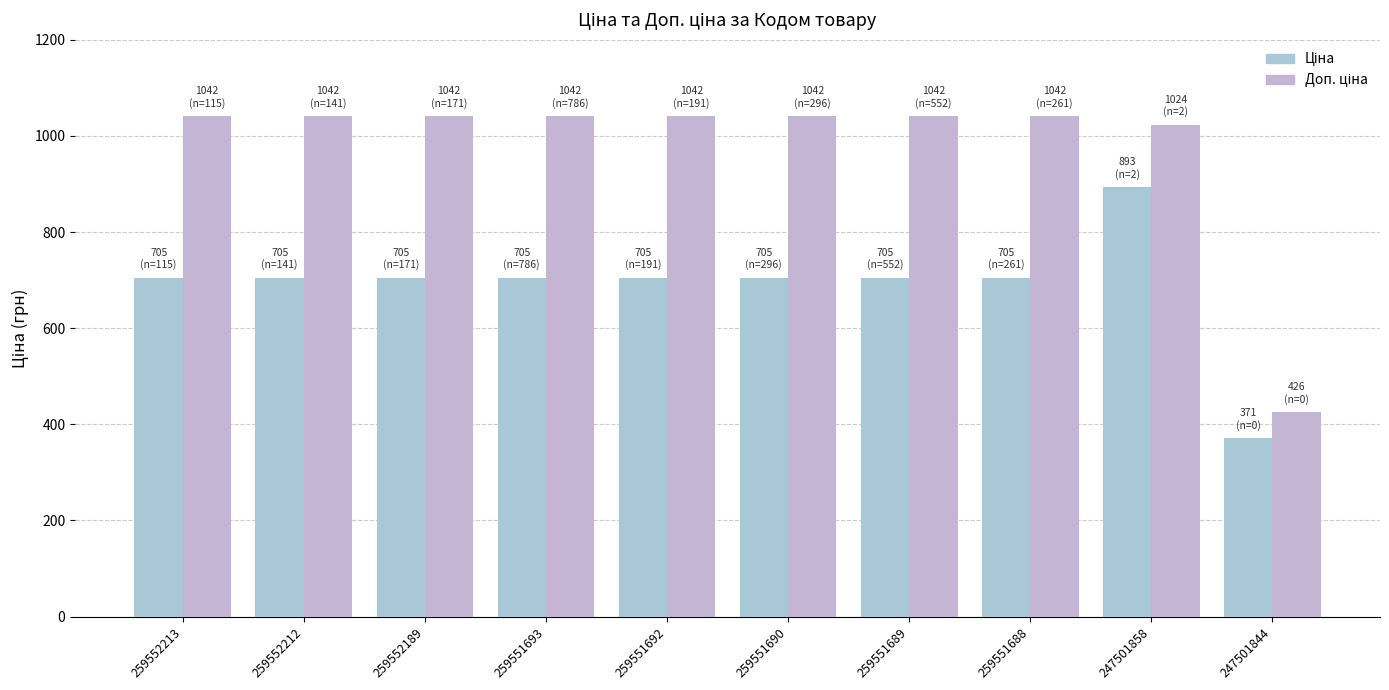

Reading right to left, what are all the values shown in this chart?

Ціна: 247501844=371.3	247501858=893.3	259551688=705.5	259551689=705.5	259551690=705.5	259551692=705.5	259551693=705.5	259552189=705.5	259552212=705.5	259552213=705.5
Доп. ціна: 247501844=426.0	247501858=1023.7	259551688=1042.0	259551689=1042.0	259551690=1042.0	259551692=1042.0	259551693=1042.0	259552189=1042.0	259552212=1042.0	259552213=1042.0